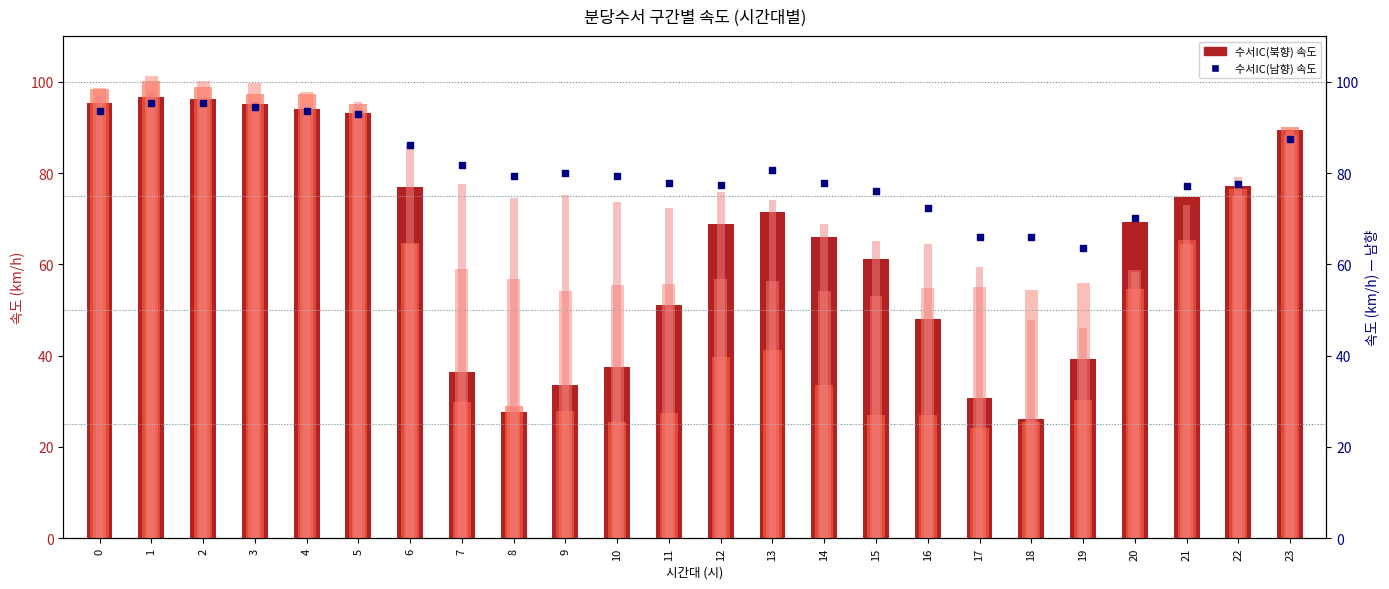

Is the value of 수서IC(북) at 18 greater than the value of 청담남단(북) at 23?

No